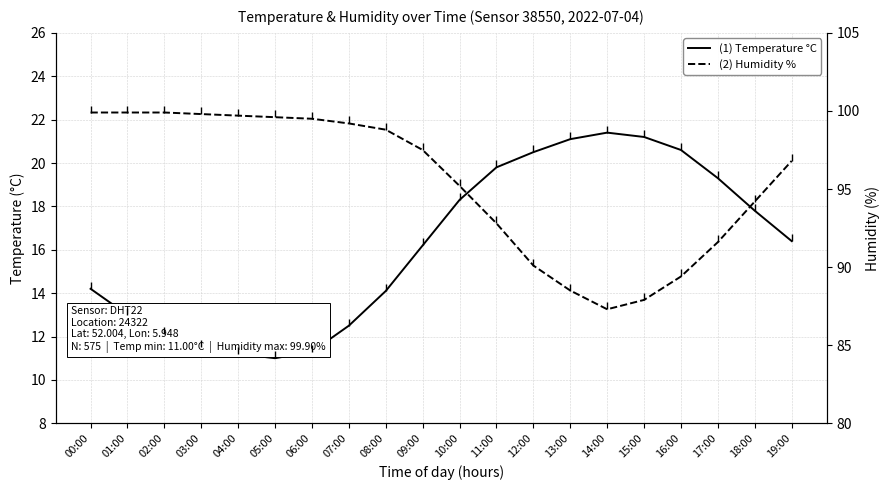

At 07:00, list the series in order from largest to smallest.

(2) Humidity %, (1) Temperature °C